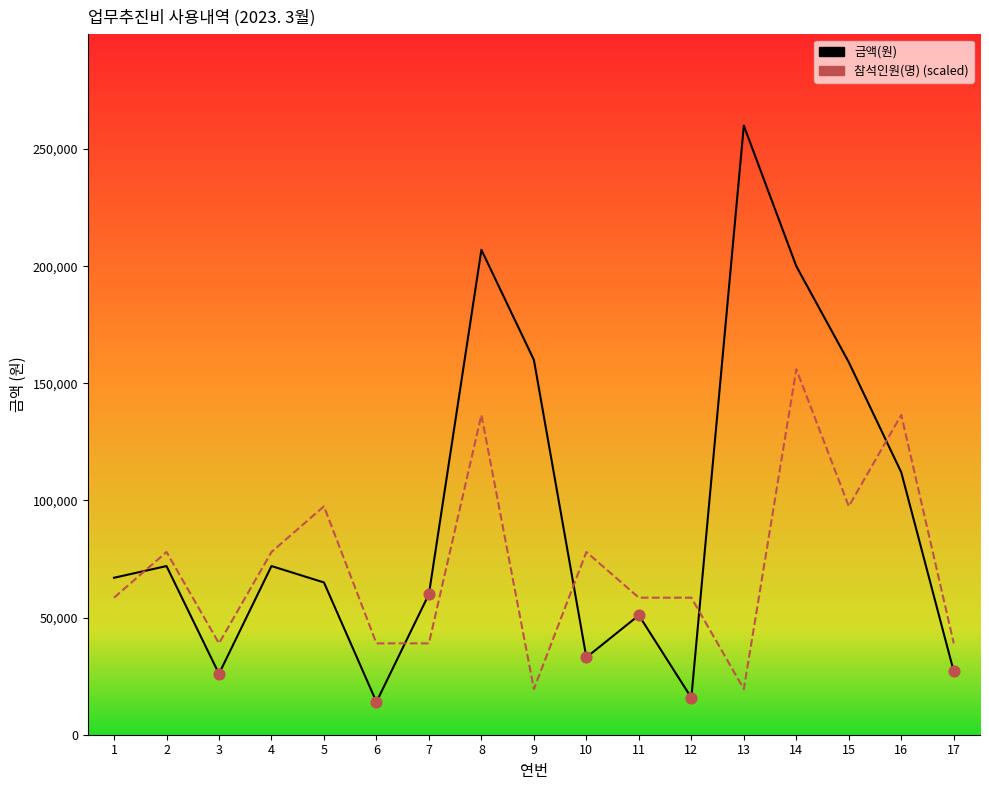

Which series has the largest total across all categories?

금액(원)